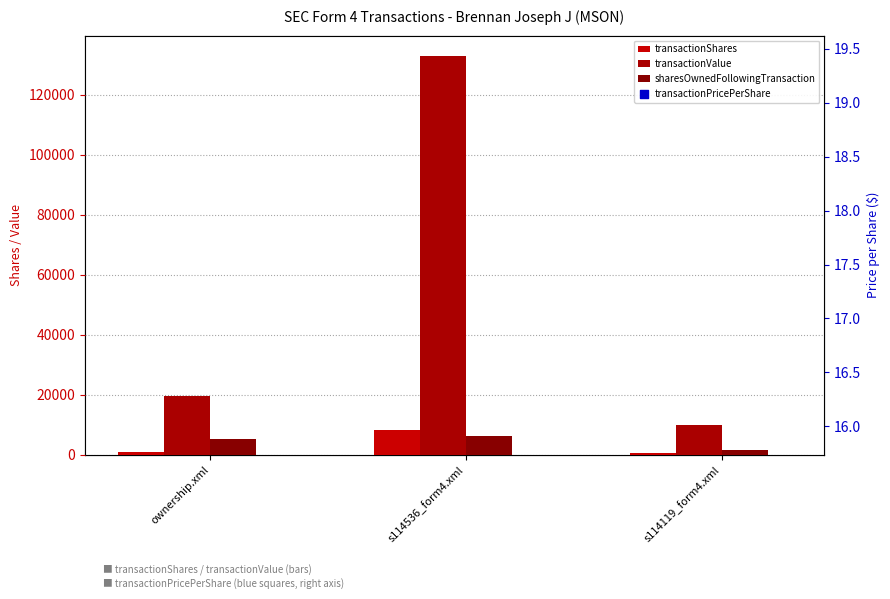

What are all the series names shown in the legend?

transactionShares, transactionValue, sharesOwnedFollowingTransaction, transactionPricePerShare